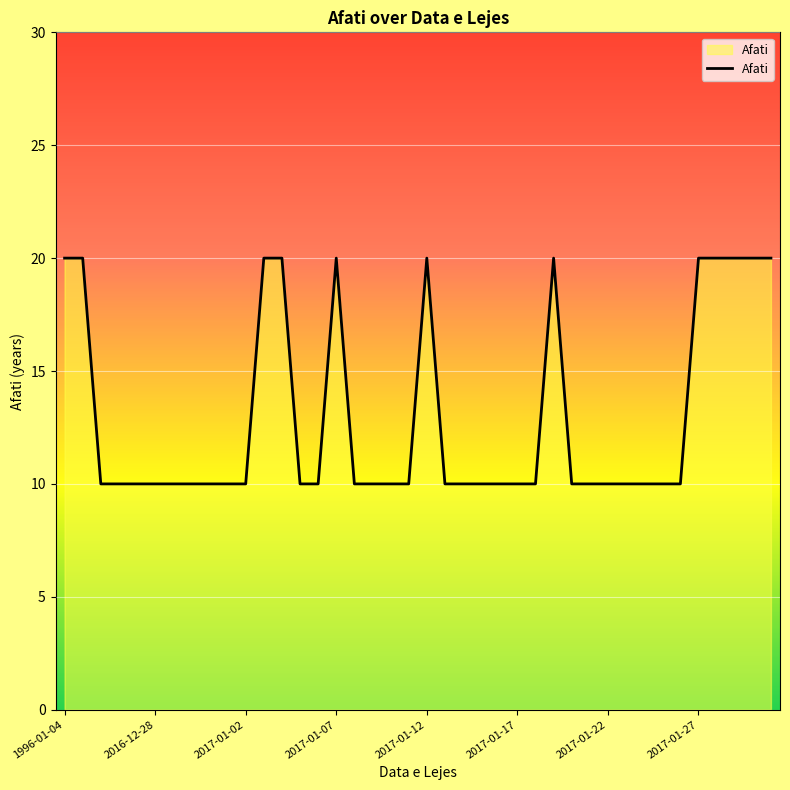

True or false: there are more than 2 points higher than both neighbors.

True